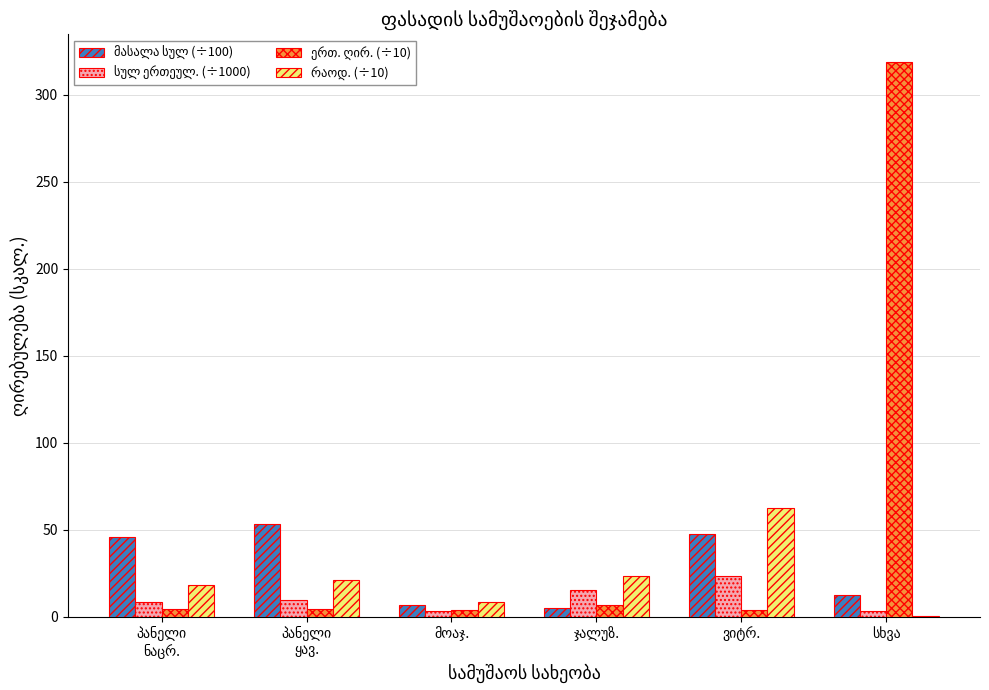

What is the maximum value shown in the chart?

318.7